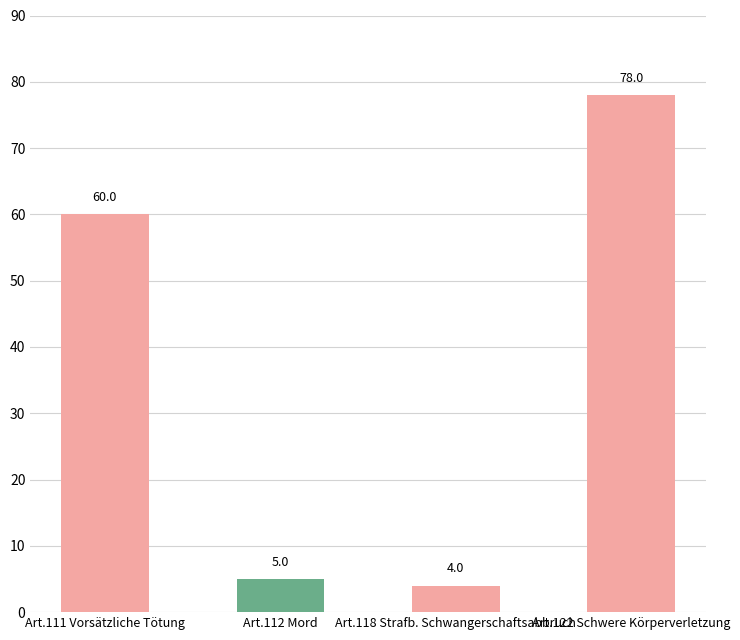

What is the greatest value displayed?

78